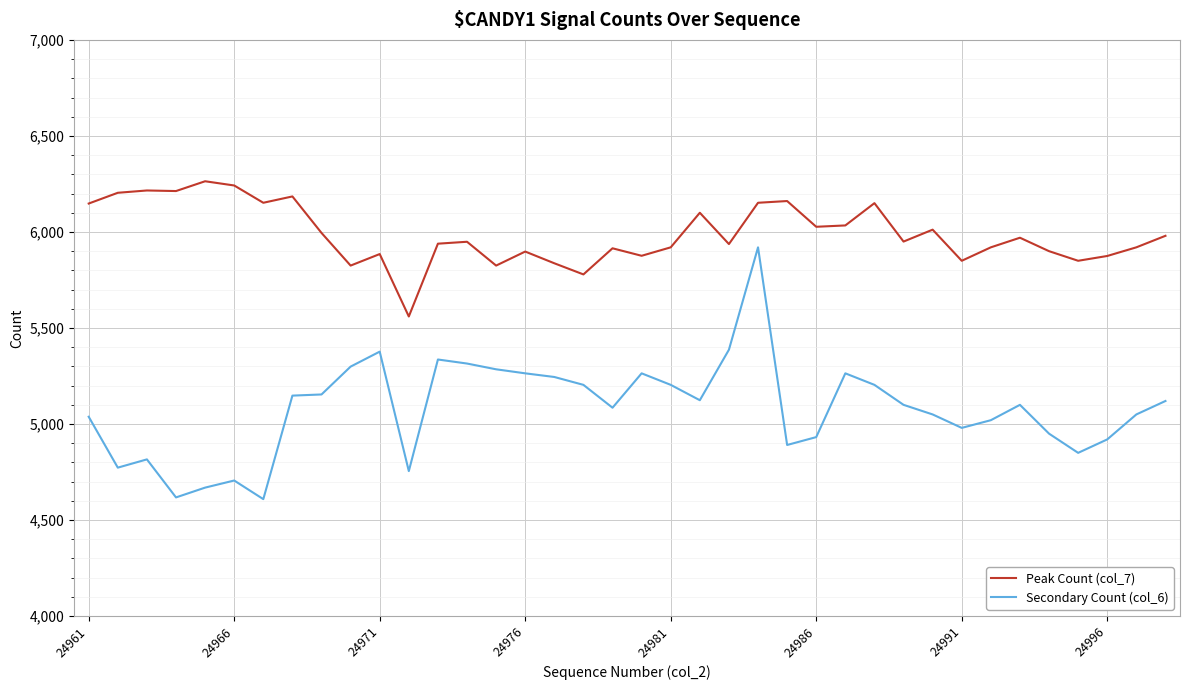

Which series has the largest total across all categories?

Peak Count (col_7)